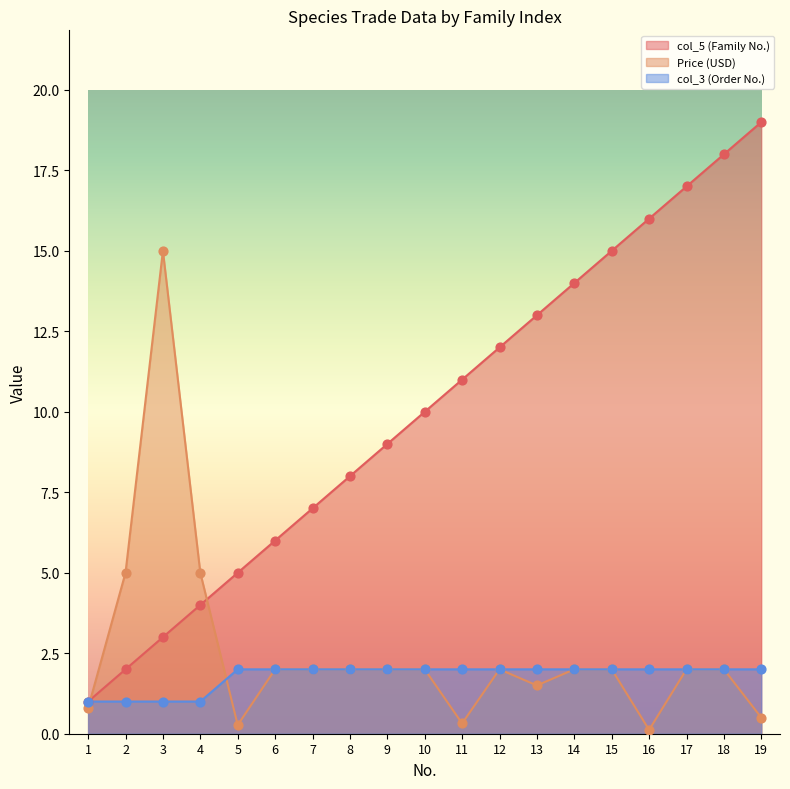

Which series reaches the minimum Y coordinate?

Price (USD)